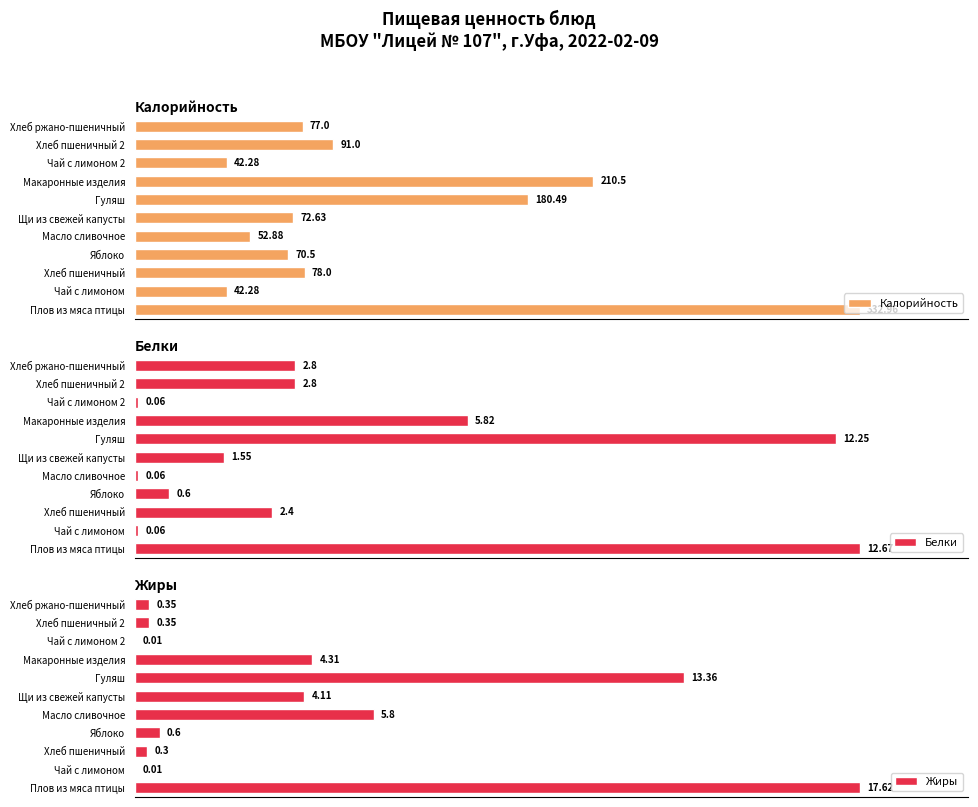

Reading left to right, what are all the values shown in this chart?

Калорийность: 333.0	42.3	78.0	70.5	52.9	72.6	180.5	210.5	42.3	91.0	77.0
Белки: 12.7	0.1	2.4	0.6	0.1	1.6	12.2	5.8	0.1	2.8	2.8
Жиры: 17.6	0.0	0.3	0.6	5.8	4.1	13.4	4.3	0.0	0.3	0.3